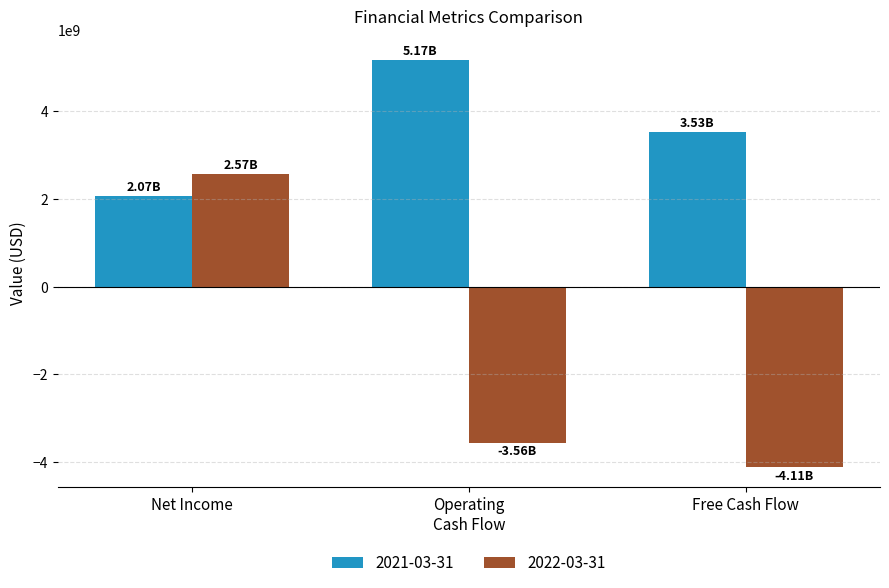

What is the sum of the 2022-03-31 values at Net Income and Free Cash Flow?

-1536985000